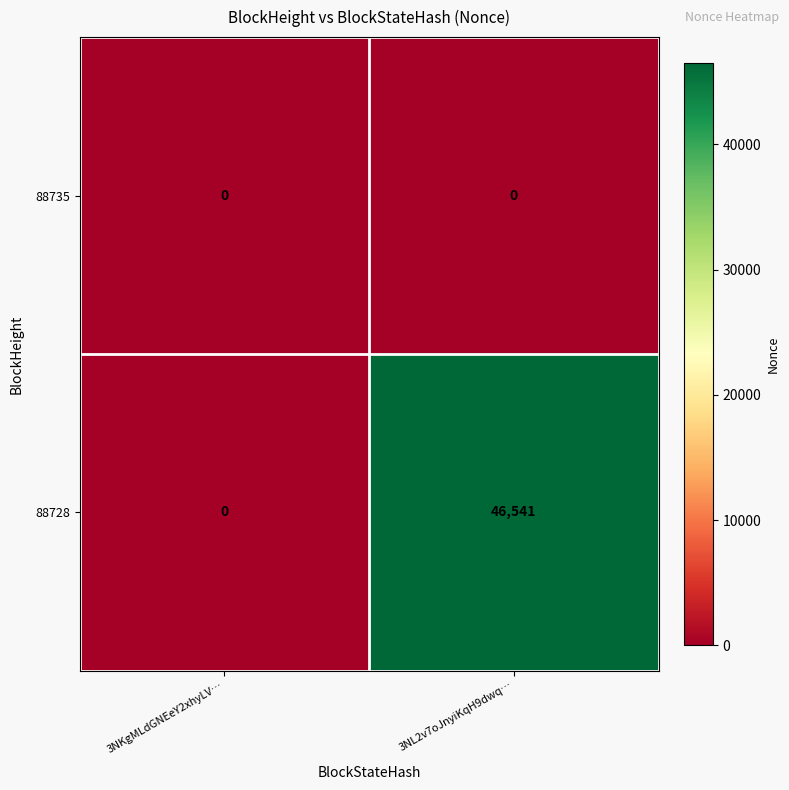

At which category is the sum across all series the highest?

3NL2v7oJnyiKqH9dwq…